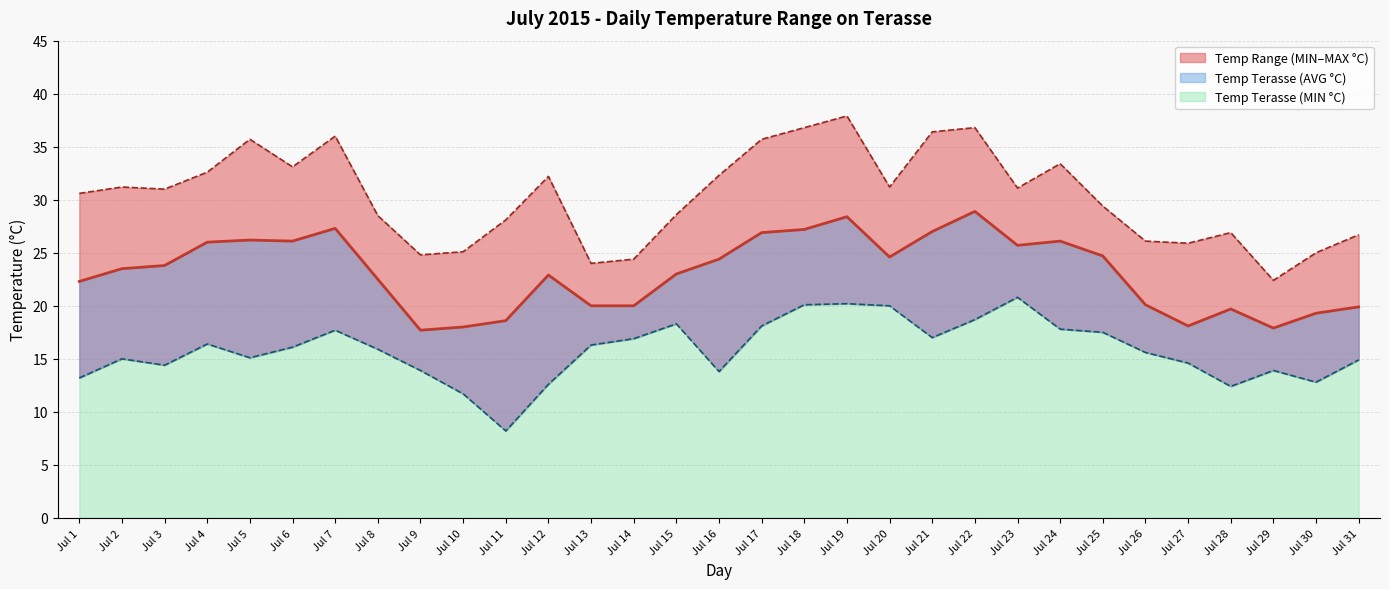

What is the spread (max minus min) of values at Jul 18?

16.7